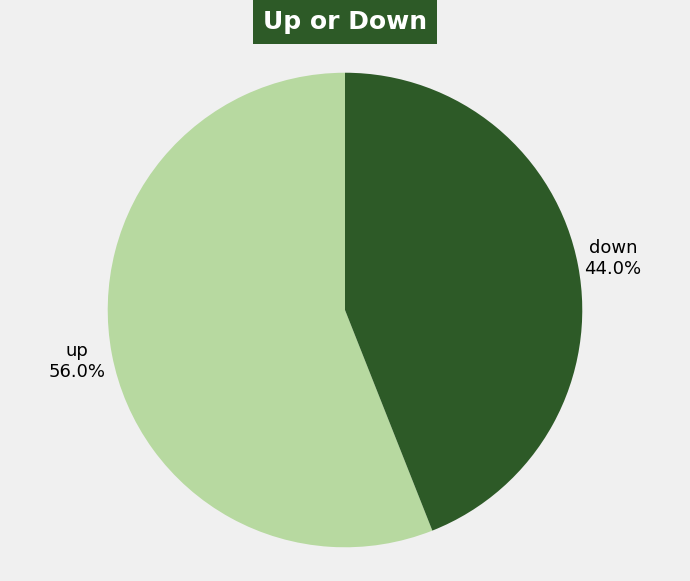

Count the number of slices in the pie.

2